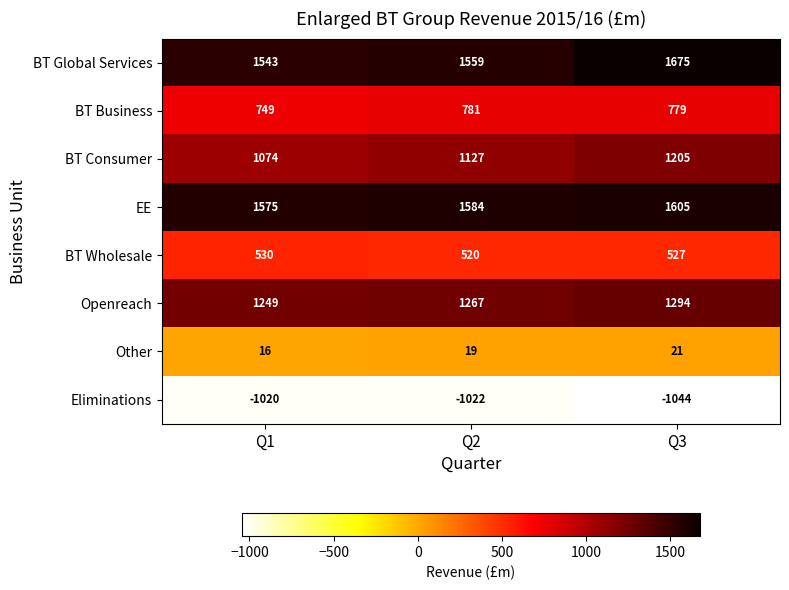

Reading right to left, extract all data points from this chart.

BT Global Services: Q3=1675	Q2=1559	Q1=1543
BT Business: Q3=779	Q2=781	Q1=749
BT Consumer: Q3=1205	Q2=1127	Q1=1074
EE: Q3=1605	Q2=1584	Q1=1575
BT Wholesale: Q3=527	Q2=520	Q1=530
Openreach: Q3=1294	Q2=1267	Q1=1249
Other: Q3=21	Q2=19	Q1=16
Eliminations: Q3=-1044	Q2=-1022	Q1=-1020